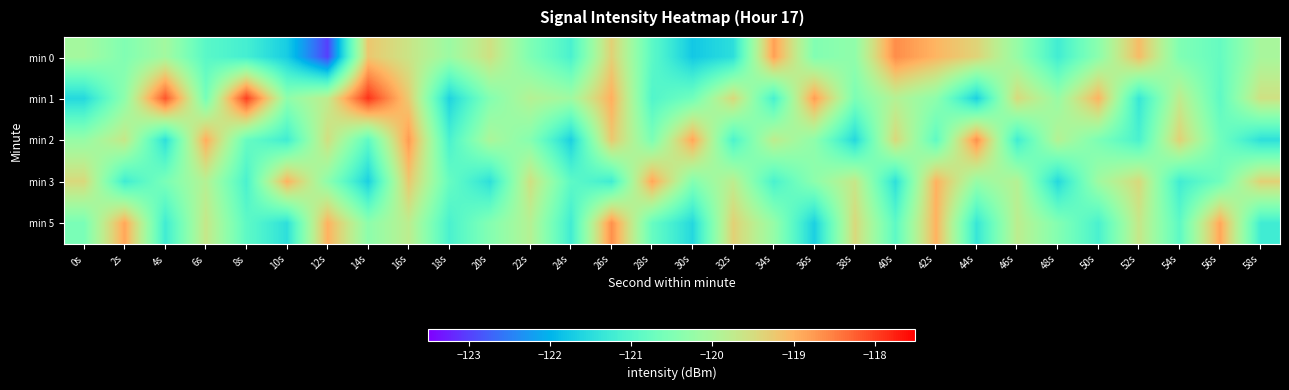

At which category is the sum across all series the highest?

16s